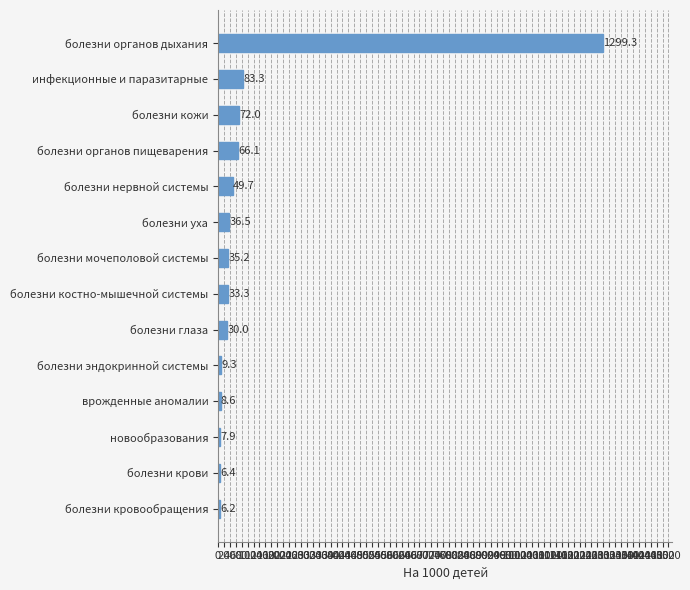

Are the bars horizontal?

Yes